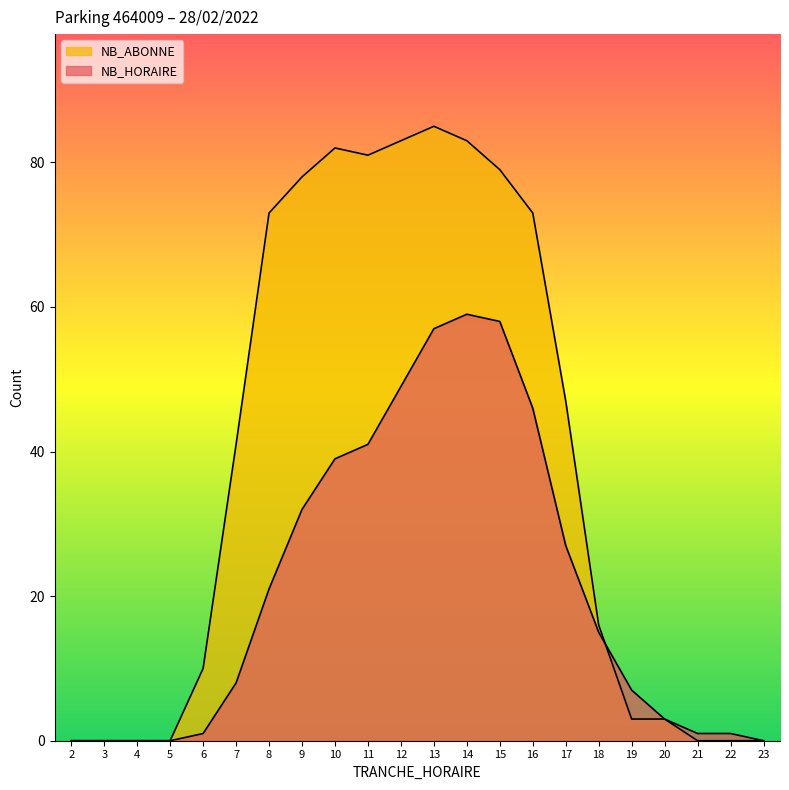

What is the average value of the NB_HORAIRE series?

21